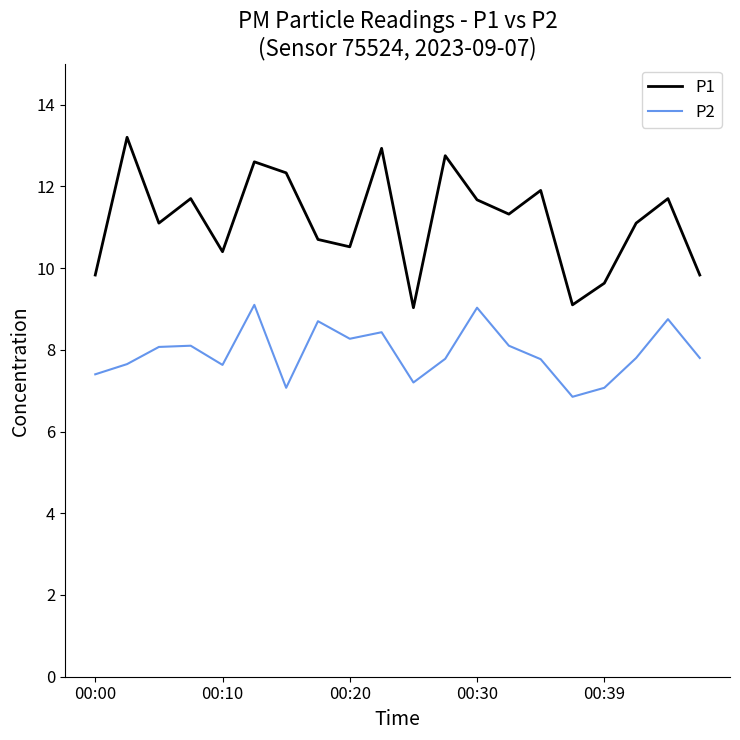

Rank the series by their average value, from lowest to highest.

P2, P1